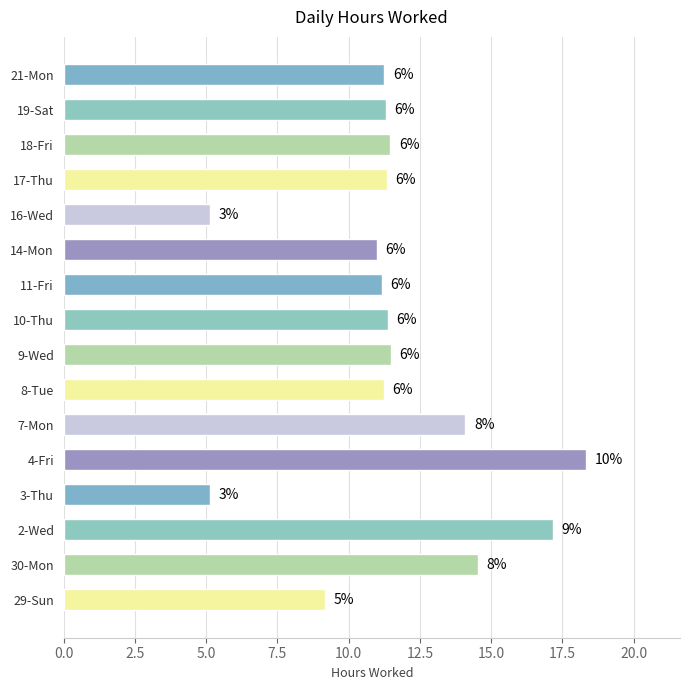

Are the bars horizontal?

Yes